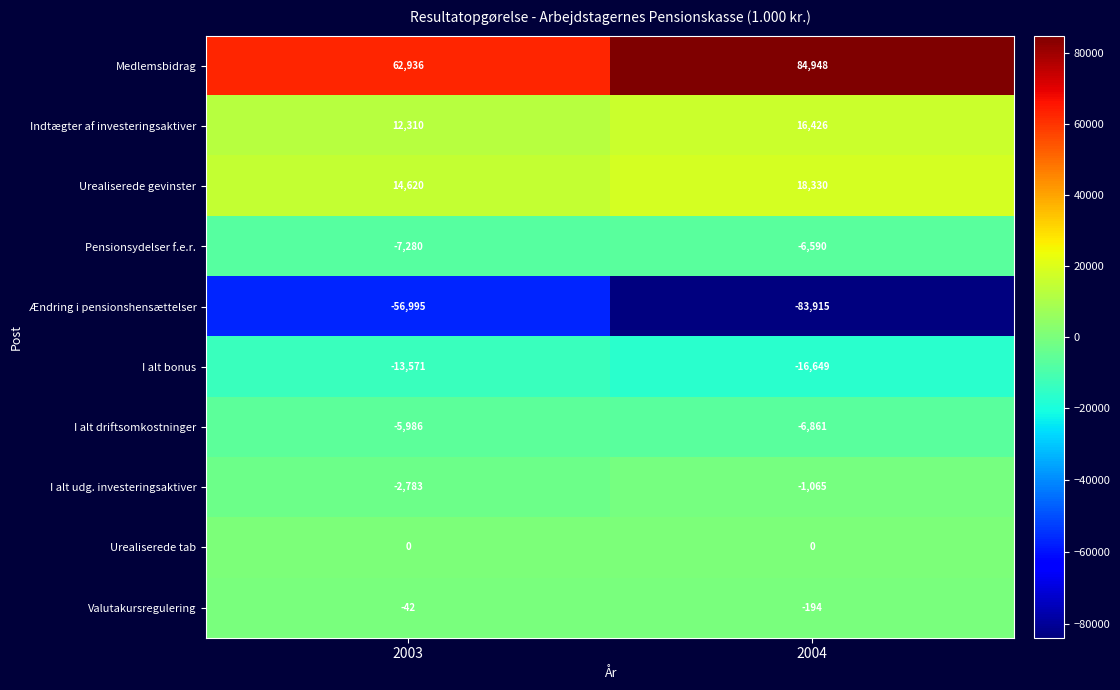

List the series in order of their peak value, lowest first.

Ændring i pensionshensættelser, I alt bonus, Pensionsydelser f.e.r., I alt driftsomkostninger, I alt udg. investeringsaktiver, Valutakursregulering, Urealiserede tab, Indtægter af investeringsaktiver, Urealiserede gevinster, Medlemsbidrag